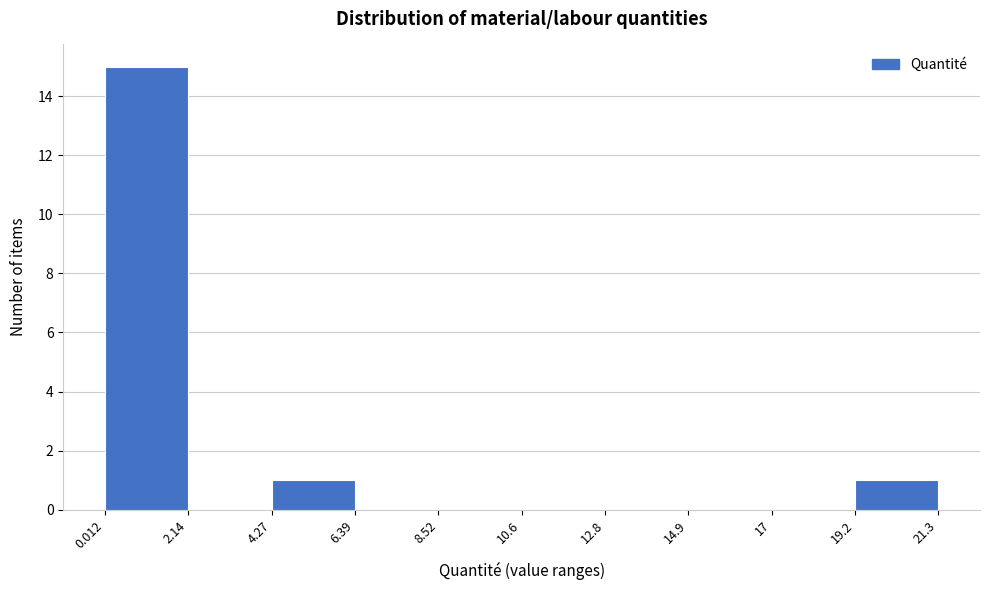

What is the height of the bar covering 4.27 to 6.39 on the x-axis? The values are not printed on the chart, so give them approximately, as read against the axis.

1